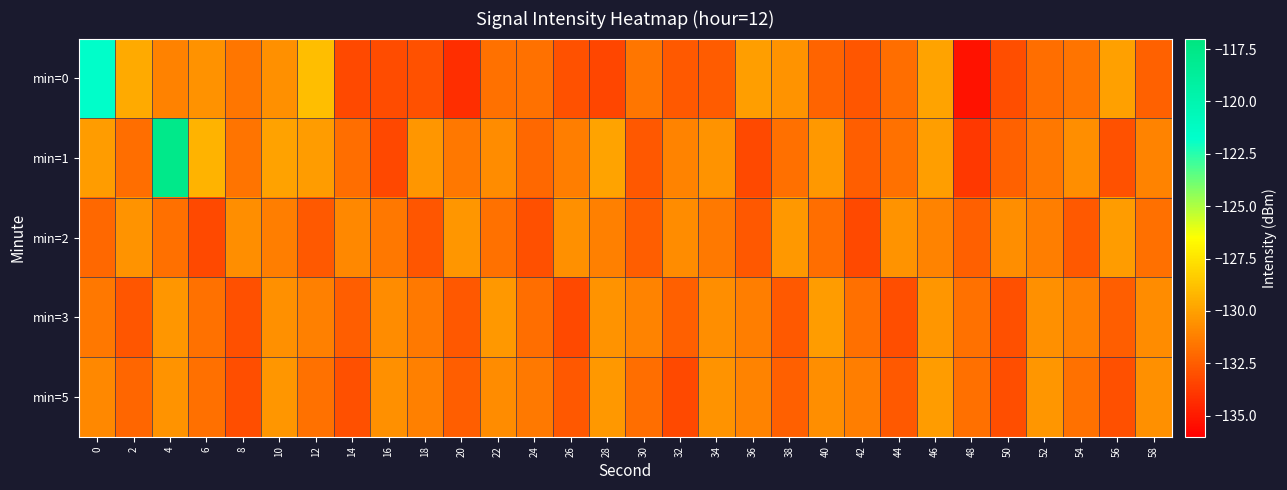

Reading right to left, what are all the values shown in this chart?

min=0: 58=-132.3	56=-130.0	54=-131.7	52=-131.9	50=-133.1	48=-135.3	46=-129.9	44=-131.9	42=-132.8	40=-132.2	38=-130.5	36=-130.1	34=-132.5	32=-132.6	30=-131.6	28=-133.4	26=-132.9	24=-131.7	22=-131.7	20=-134.3	18=-132.9	16=-133.2	14=-133.2	12=-128.9	10=-130.6	8=-131.6	6=-130.6	4=-131.1	2=-129.7	0=-121.6
min=1: 58=-131.1	56=-132.9	54=-130.7	52=-131.5	50=-132.3	48=-133.9	46=-130.1	44=-131.7	42=-132.5	40=-130.3	38=-131.8	36=-133.2	34=-130.5	32=-131.1	30=-132.7	28=-129.9	26=-131.3	24=-132.1	22=-130.8	20=-131.5	18=-130.4	16=-133.3	14=-131.9	12=-130.2	10=-130.0	8=-131.6	6=-129.2	4=-117.7	2=-131.9	0=-130.2
min=2: 58=-131.8	56=-130.2	54=-132.6	52=-131.3	50=-130.7	48=-132.4	46=-131.1	44=-130.5	42=-133.2	40=-131.9	38=-130.3	36=-132.7	34=-131.4	32=-130.8	30=-132.5	28=-131.2	26=-130.6	24=-133.0	22=-131.7	20=-130.4	18=-132.8	16=-131.5	14=-130.9	12=-132.6	10=-131.3	8=-130.7	6=-133.2	4=-131.8	2=-130.5	0=-132.1
min=3: 58=-130.8	56=-132.5	54=-131.2	52=-130.6	50=-133.0	48=-131.7	46=-130.4	44=-133.1	42=-131.8	40=-130.2	38=-132.6	36=-131.3	34=-130.7	32=-132.4	30=-131.1	28=-130.5	26=-133.2	24=-131.9	22=-130.3	20=-132.7	18=-131.4	16=-130.8	14=-132.5	12=-131.2	10=-130.6	8=-133.0	6=-131.7	4=-130.4	2=-132.8	0=-131.5
min=5: 58=-130.6	56=-133.0	54=-131.7	52=-130.4	50=-133.1	48=-131.8	46=-130.2	44=-132.6	42=-131.3	40=-130.7	38=-132.4	36=-131.1	34=-130.5	32=-133.2	30=-131.9	28=-130.3	26=-132.7	24=-131.4	22=-130.8	20=-132.5	18=-131.2	16=-130.6	14=-133.0	12=-131.7	10=-130.4	8=-133.1	6=-131.8	4=-130.5	2=-132.2	0=-130.9